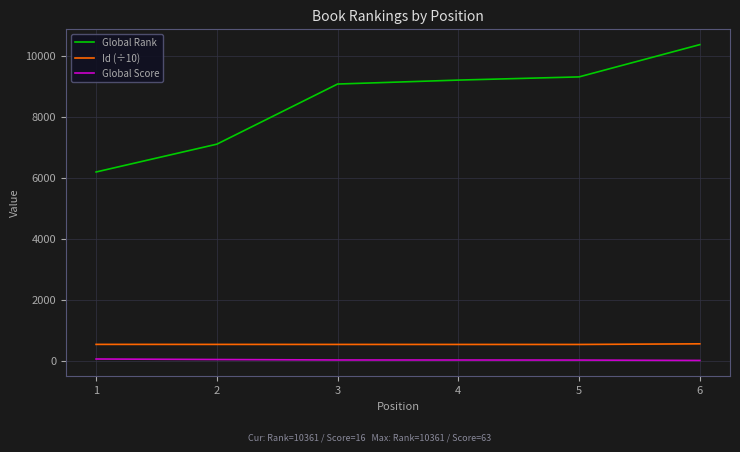

What is the difference between the second highest and second lowest values in the Global Rank series?

2204.0